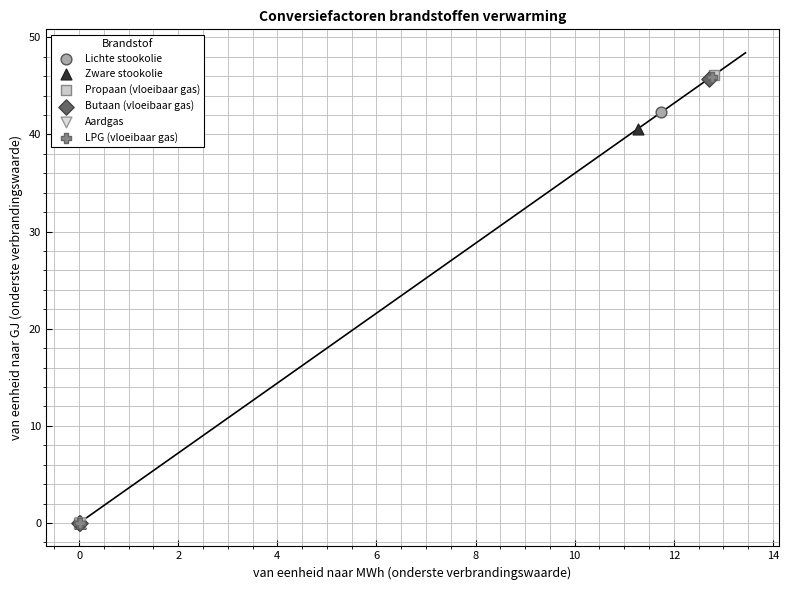

What are all the series names shown in the legend?

Lichte stookolie, Zware stookolie, Propaan (vloeibaar gas), Butaan (vloeibaar gas), Aardgas, LPG (vloeibaar gas)